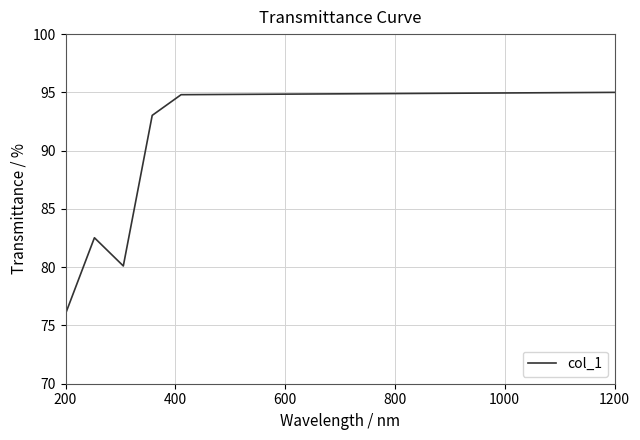

What is the minimum value shown in the chart?

76.0